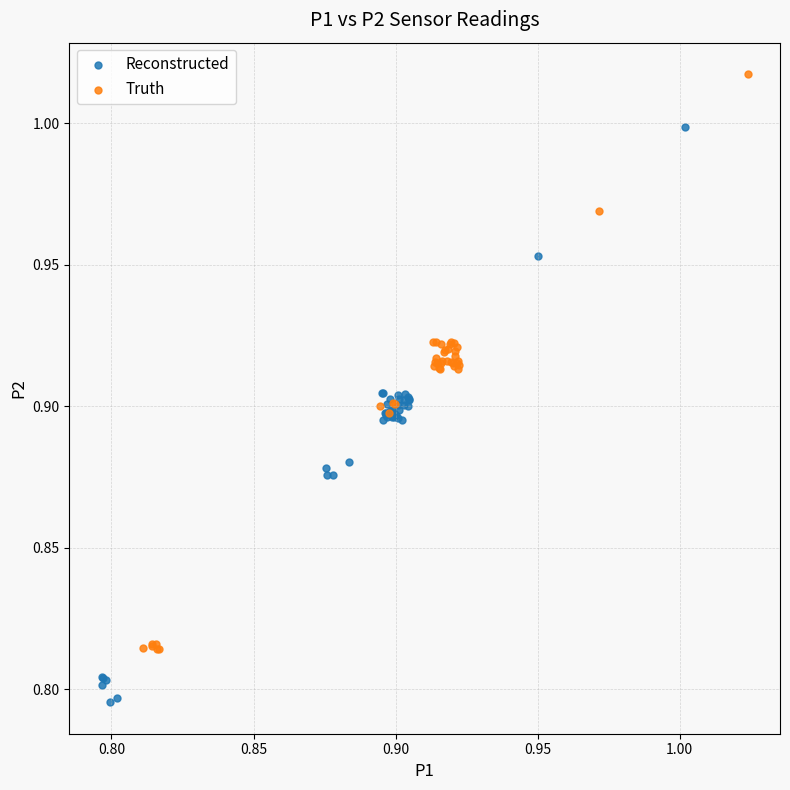

Which series contains the highest Y value?

Truth